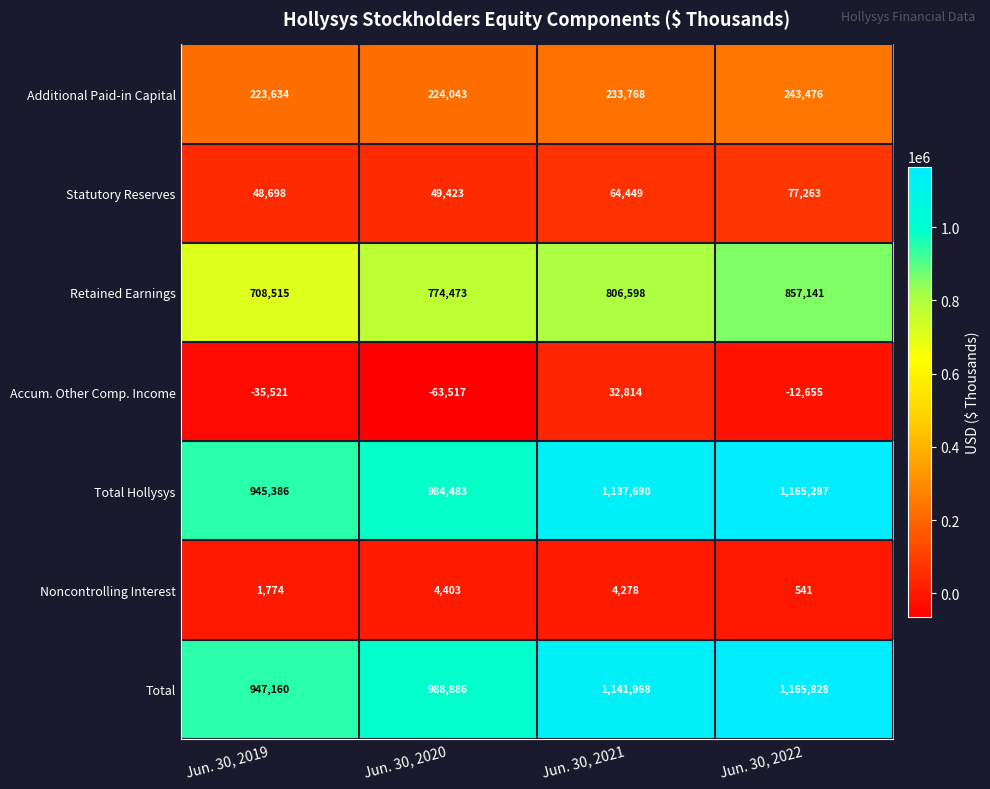

Which series has the largest range (max minus min)?

Total Hollysys